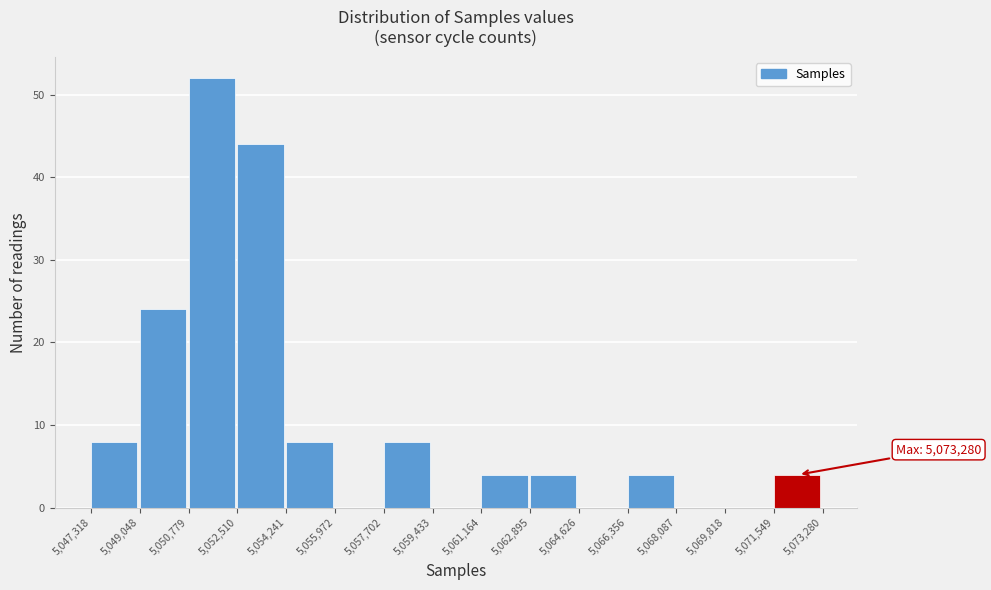

Over which range of the x-axis is the bar tallest?

5,050,779 to 5,052,510